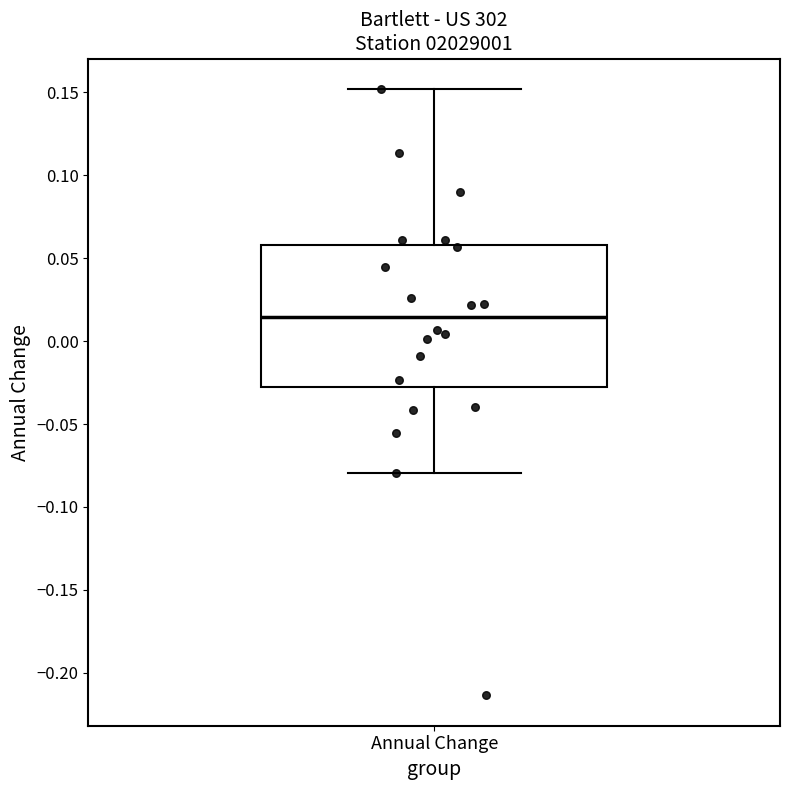

Read this box plot against the y-axis: the position of the median line, the range covered by the box, and the ends of both whiskers. The values are not printed on the chart, so give them approximately, as read against the axis.

median 0.015, box -0.030 to 0.060, whiskers -0.080 to 0.150